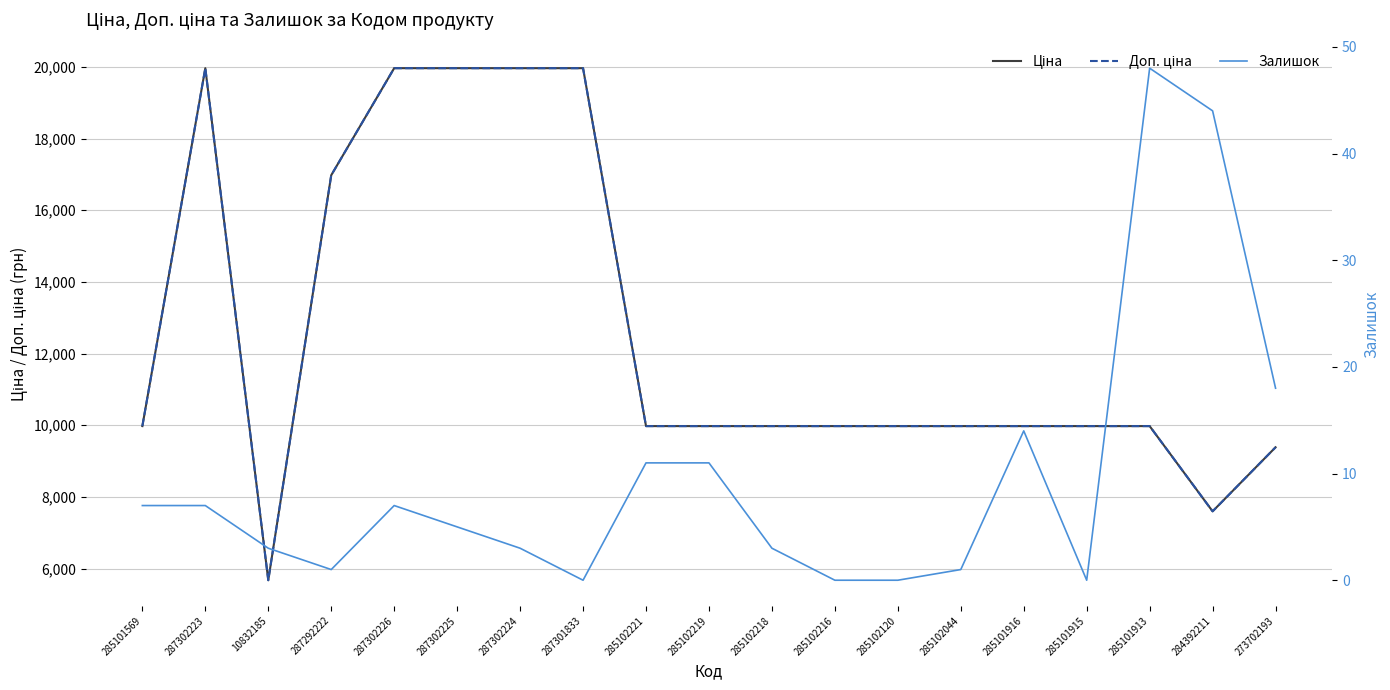

Is this an area chart (filled region under the line)?

No